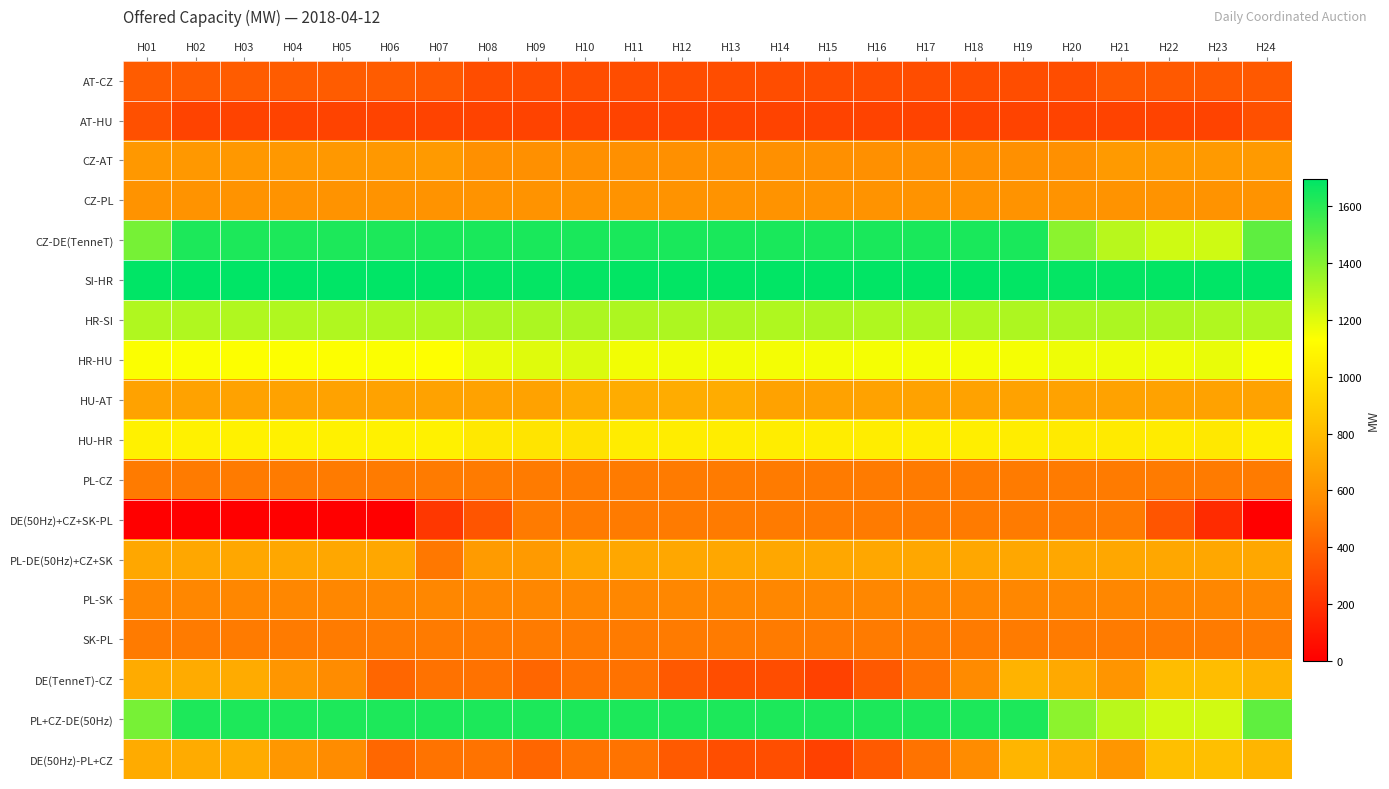

Which series has the largest total across all categories?

SI-HR